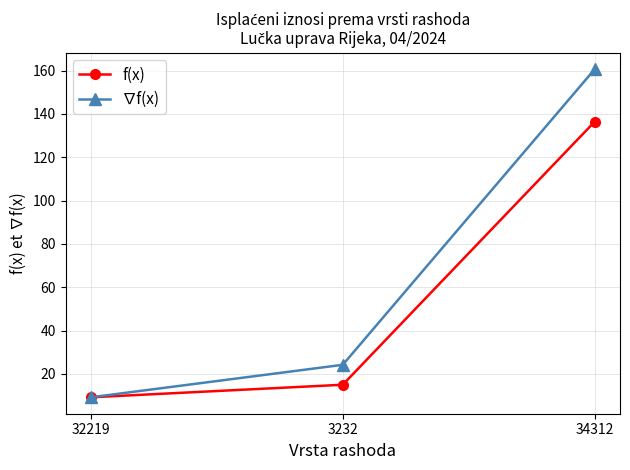

Which series changed the most between 3232 and 34312?

∇f(x)